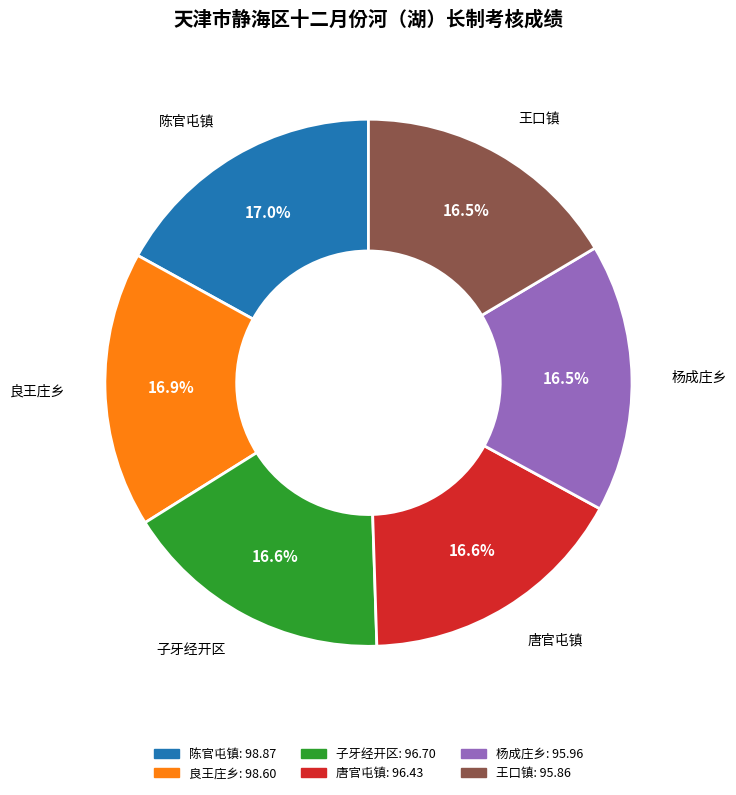

Does 唐官屯镇 account for over 50% of the chart?

No